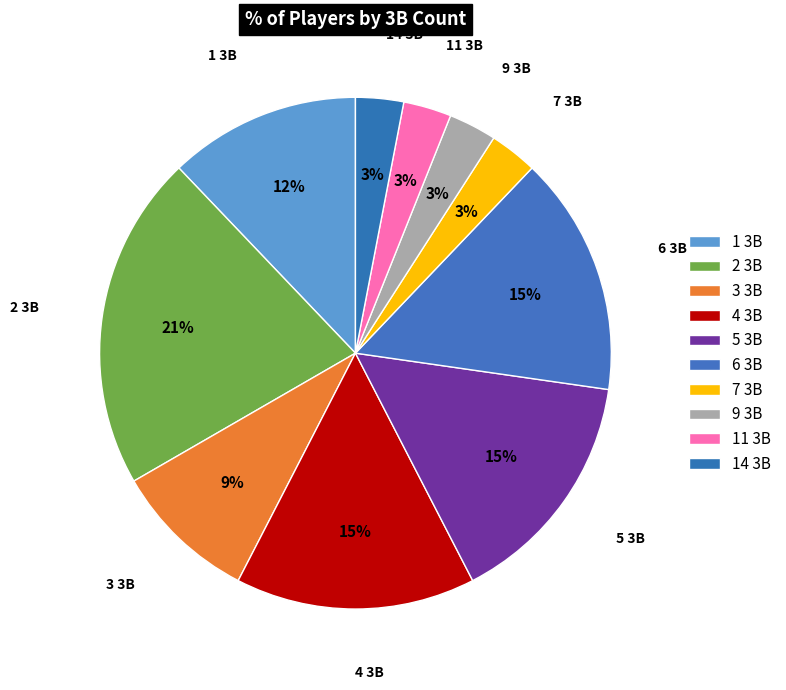

To the nearest percent, what is the average slice percentage?

10%